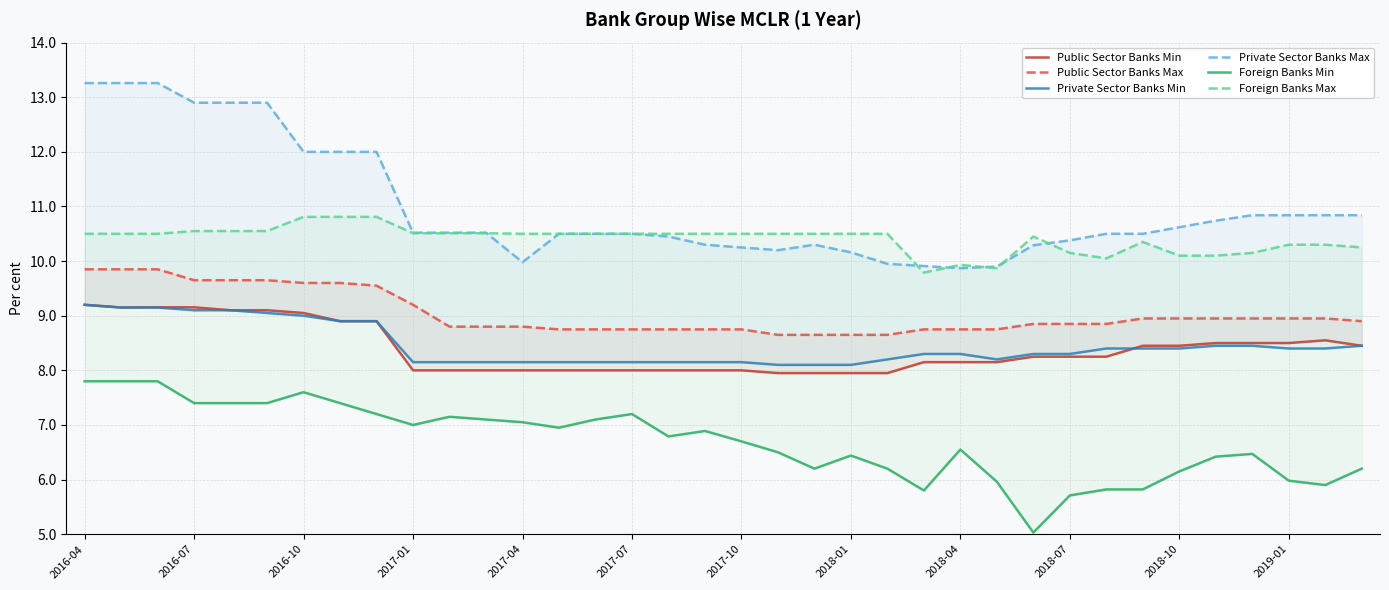

Is the value of Private Sector Banks Max at 19 greater than the value of Foreign Banks Max at 23?

Yes